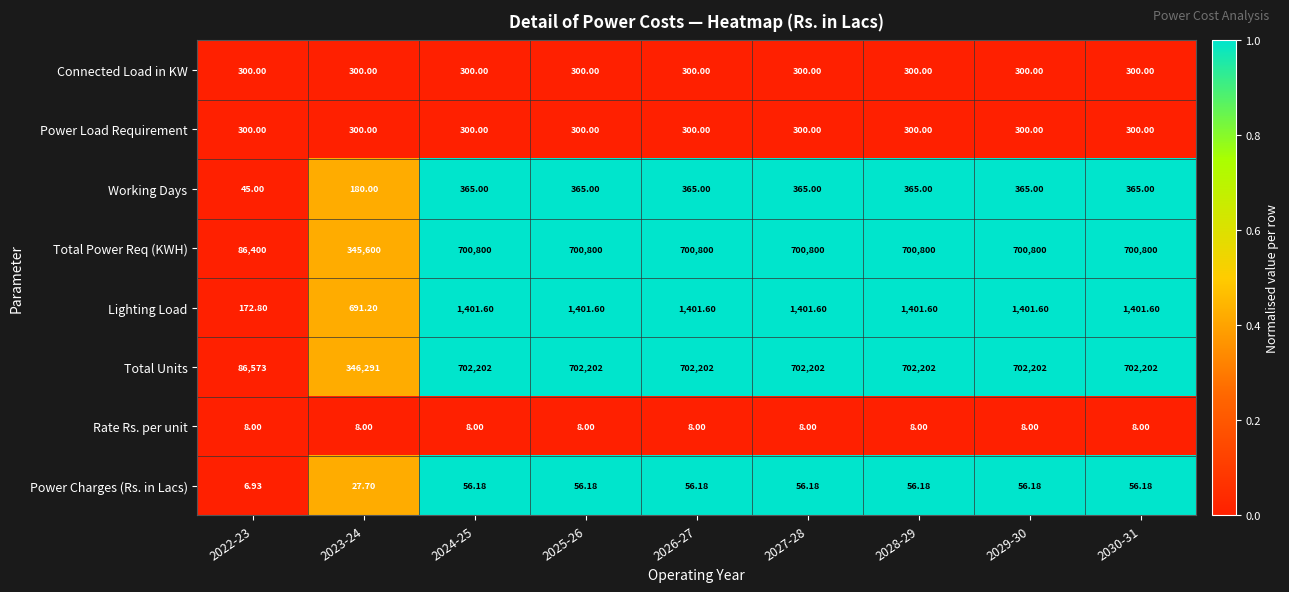

Which series has the largest range (max minus min)?

Total Units